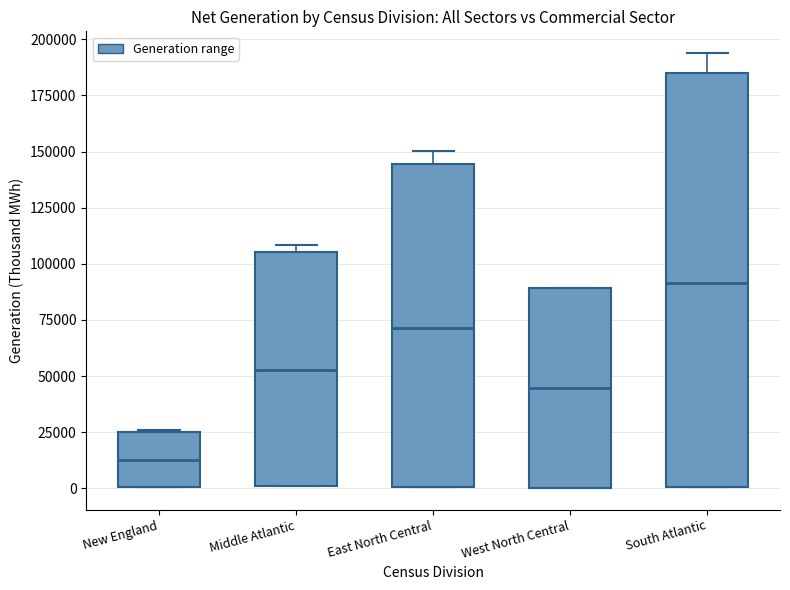

Which box has the lowest median line?

New England